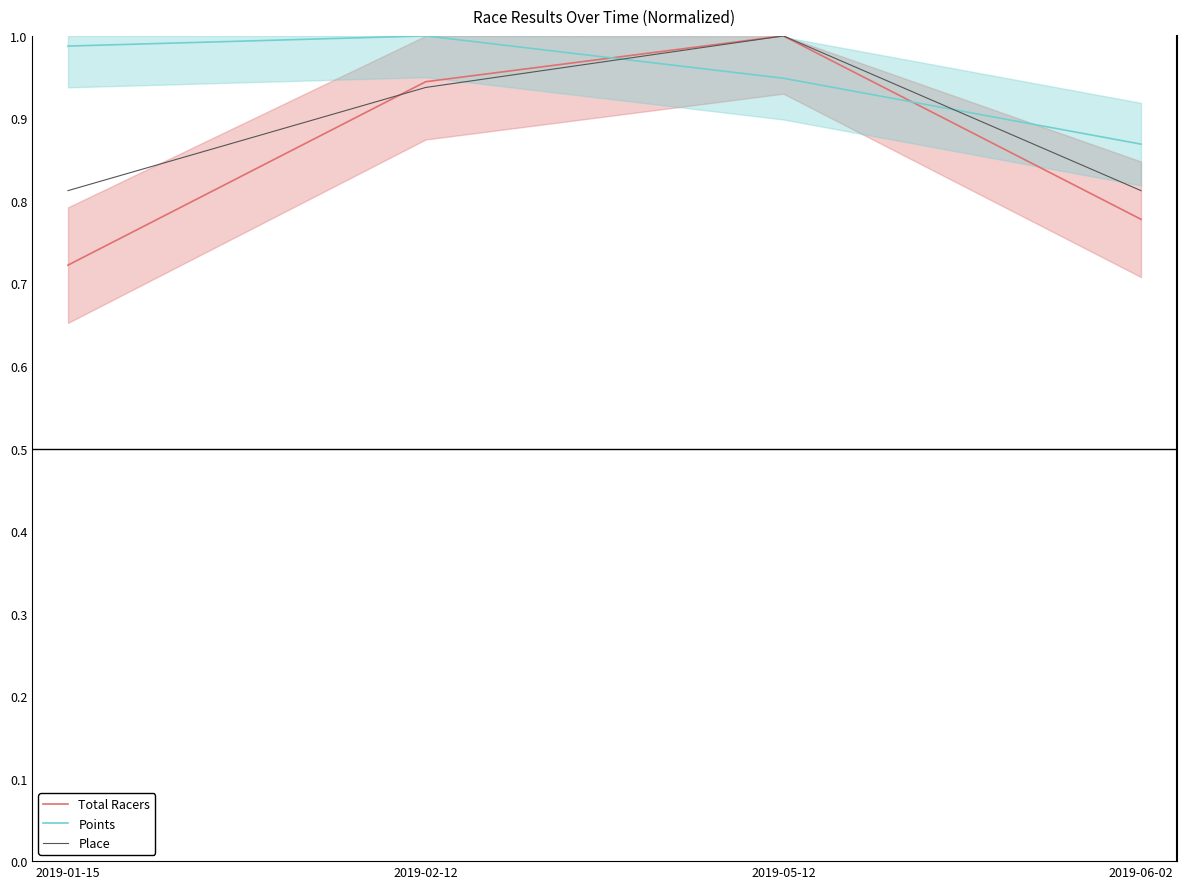

Which series ends up on top after the final intersection of Points and Place?

Points